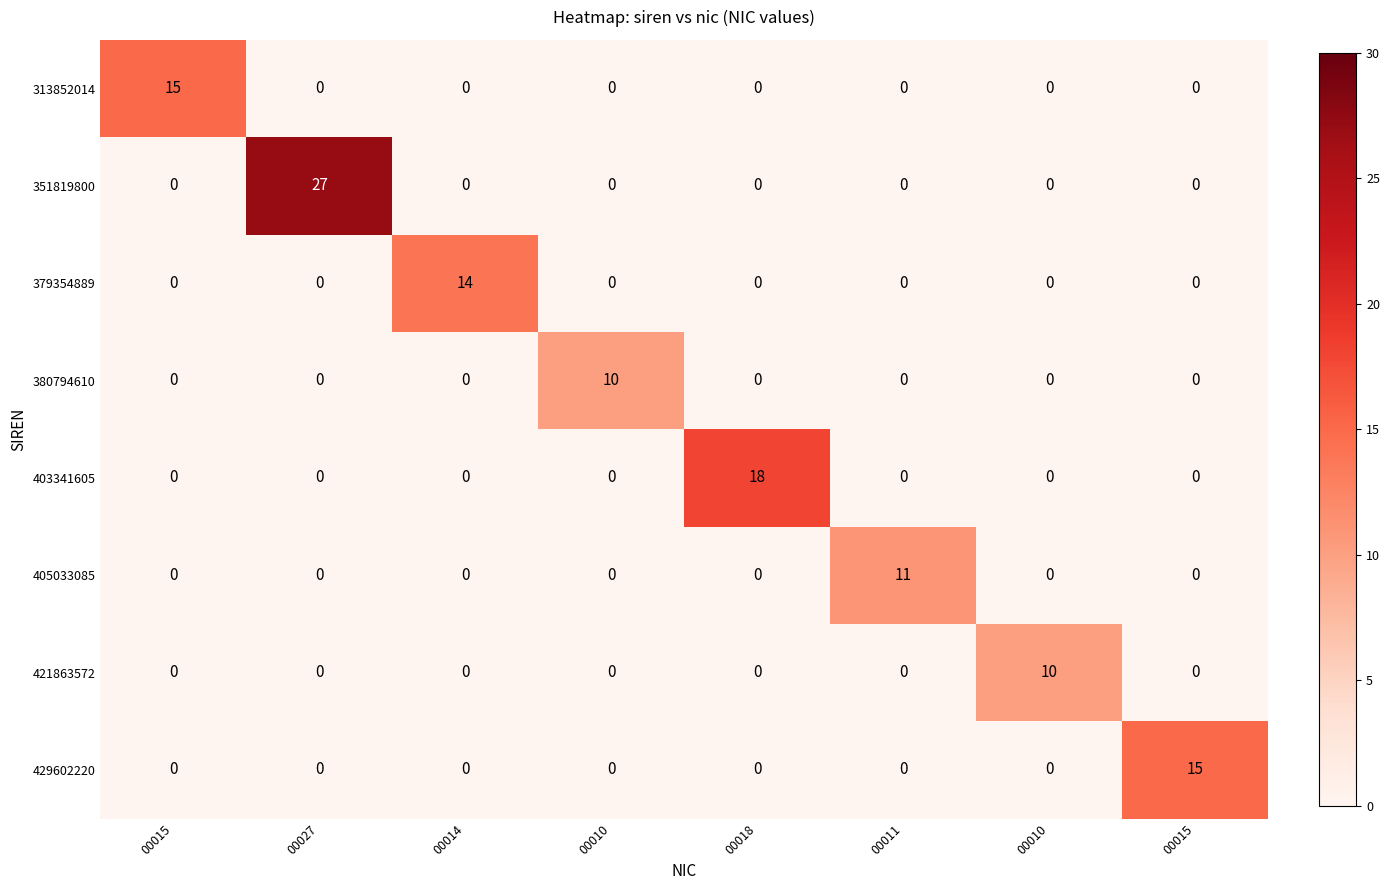

What is the greatest value displayed?

27